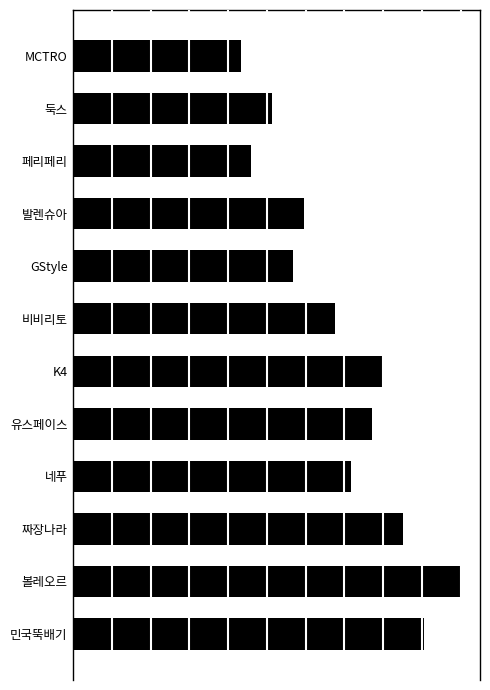

Does the chart contain any negative values?

No